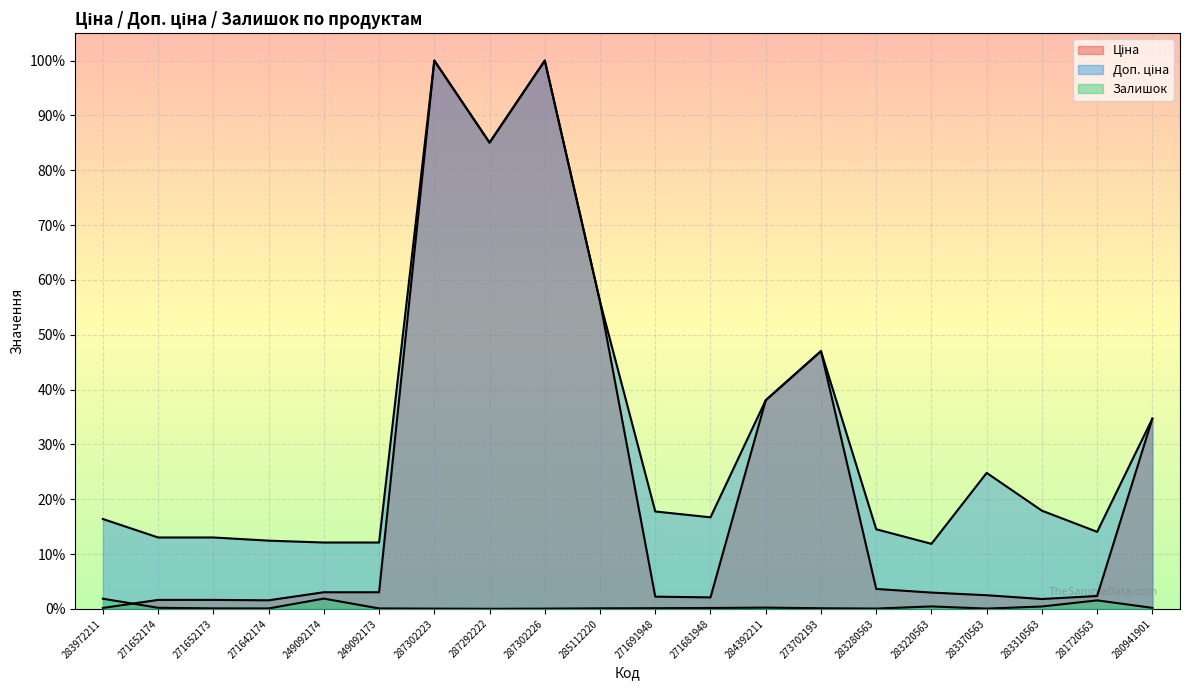

True or false: Ціна and Залишок intersect in this chart.

True